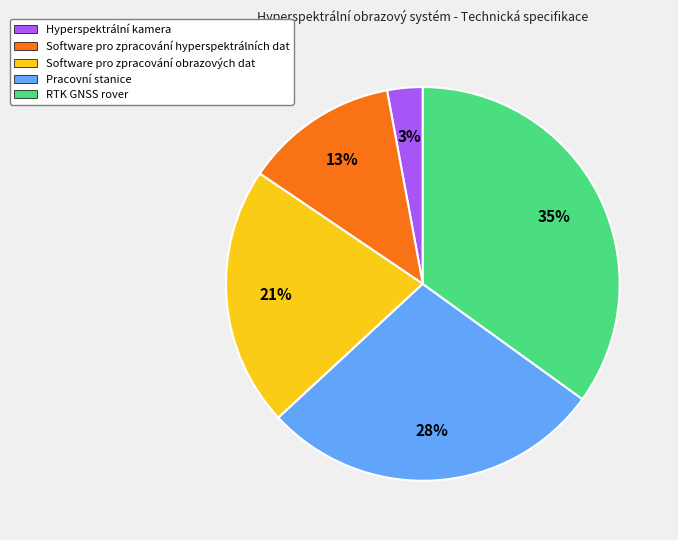

Does Pracovní stanice account for over 50% of the chart?

No